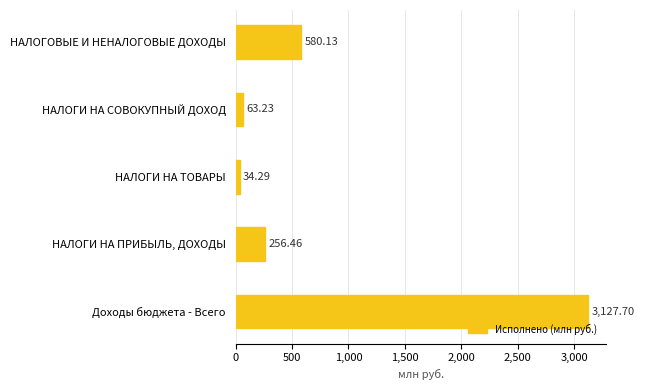

List the labels in order of value, largest first.

Доходы бюджета - Всего, НАЛОГОВЫЕ И НЕНАЛОГОВЫЕ ДОХОДЫ, НАЛОГИ НА ПРИБЫЛЬ, ДОХОДЫ, НАЛОГИ НА СОВОКУПНЫЙ ДОХОД, НАЛОГИ НА ТОВАРЫ